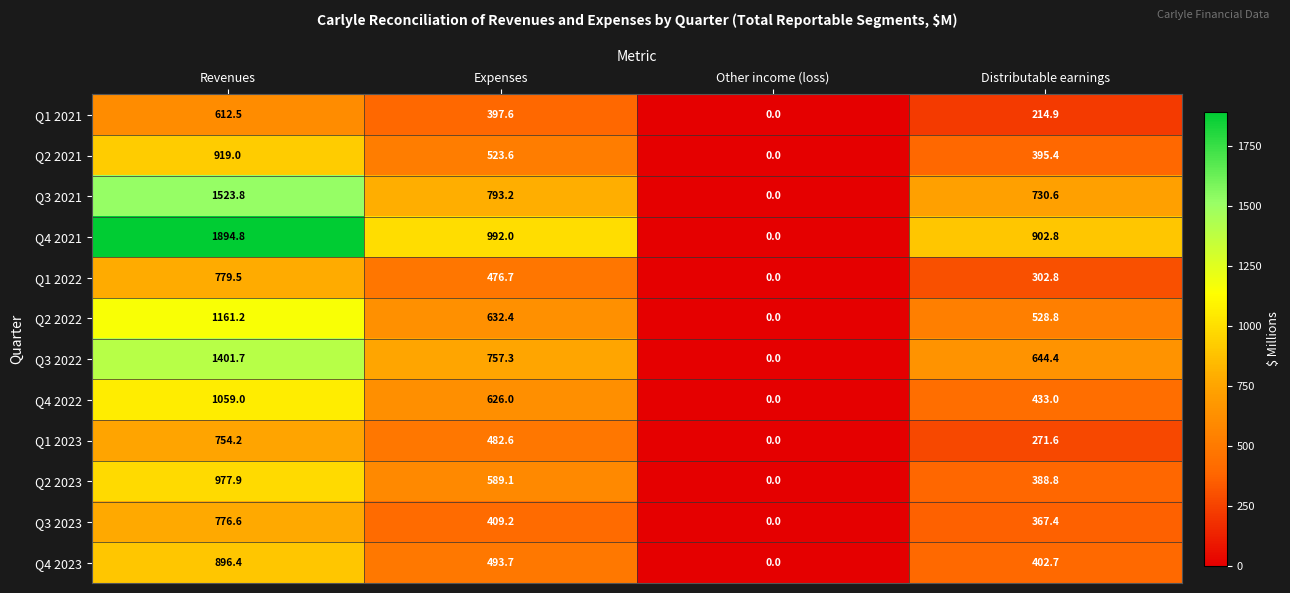

Between Expenses and Distributable earnings, which series saw the biggest shift?

Q1 2023